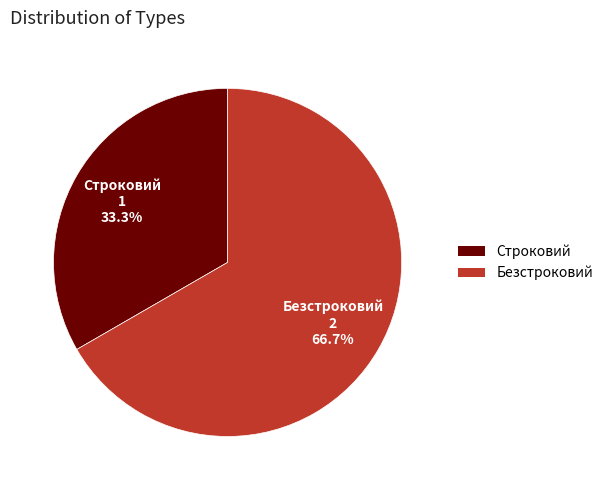

To the nearest percent, what is the combined percentage of Безстроковий and Строковий?

100%